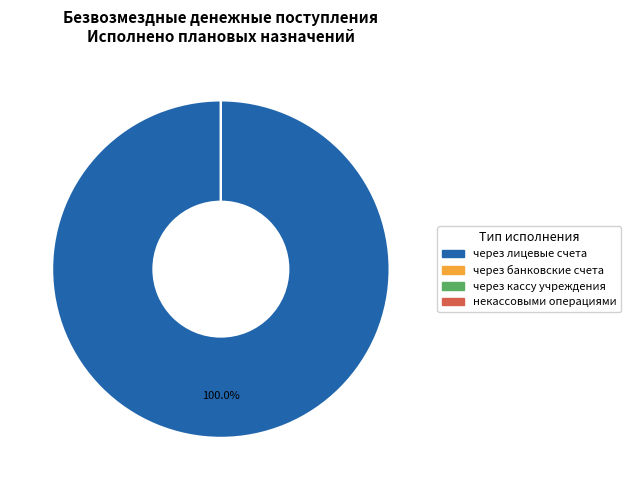

What is the majority slice?

через лицевые счета